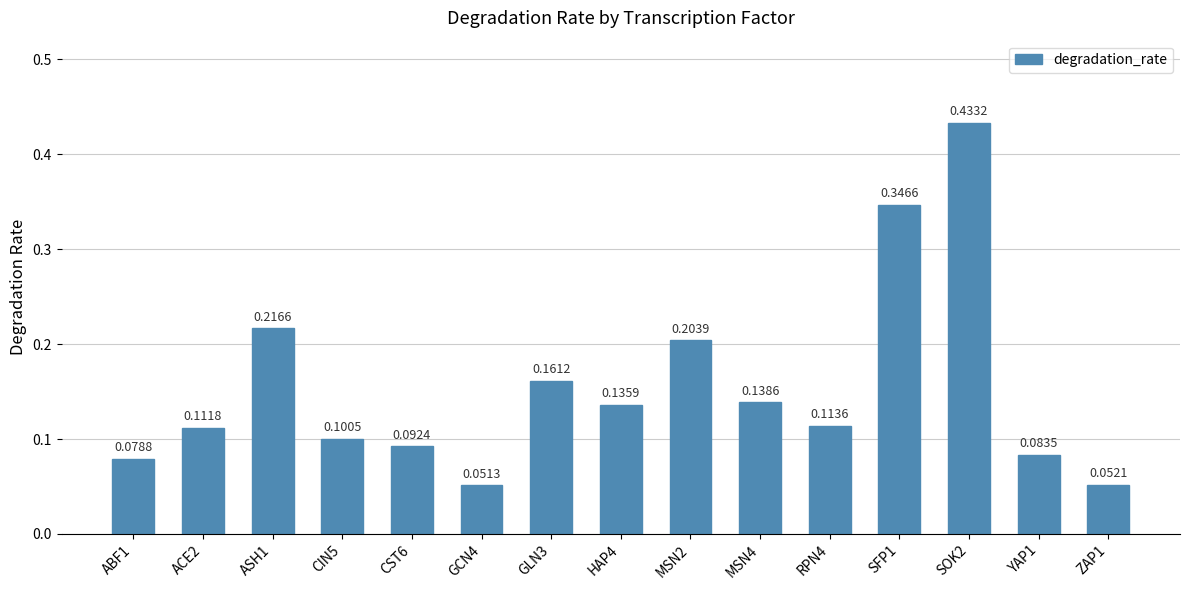

How many values are between 0 and 1?

15